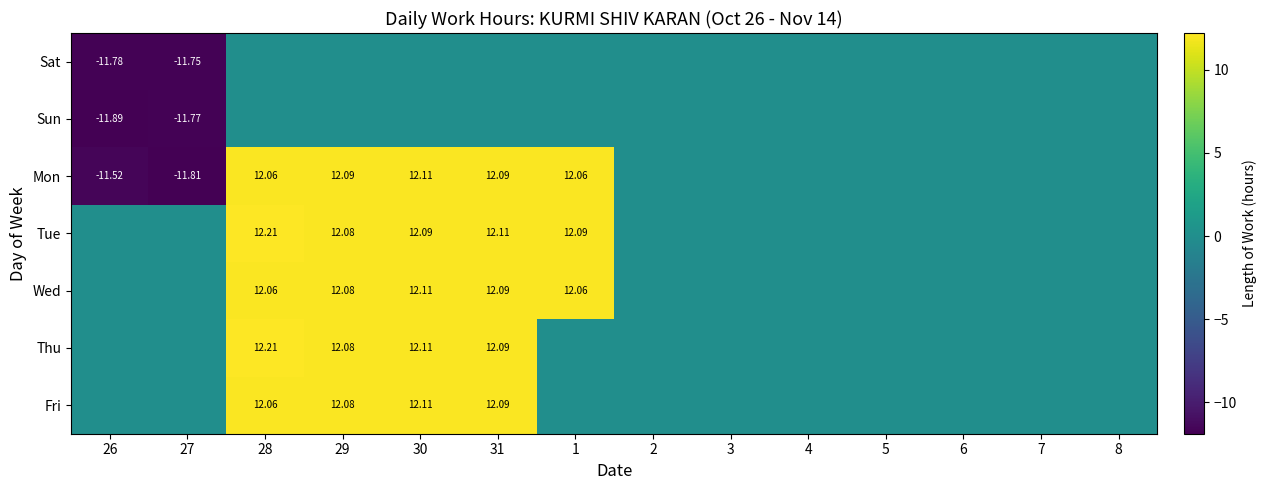

Between 26 and 27, which is larger?

27